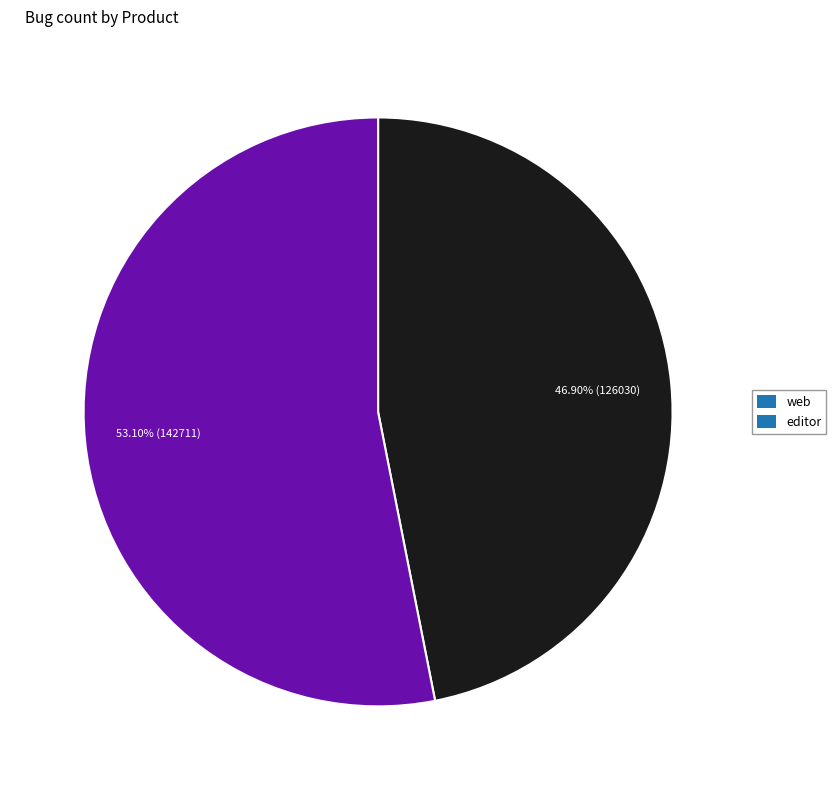

Count the number of slices in the pie.

2